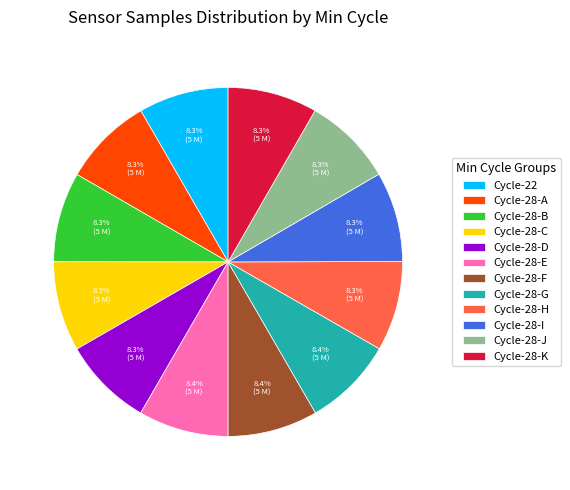

Combined, do Cycle-28-I and Cycle-28-A account for over 50%?

No